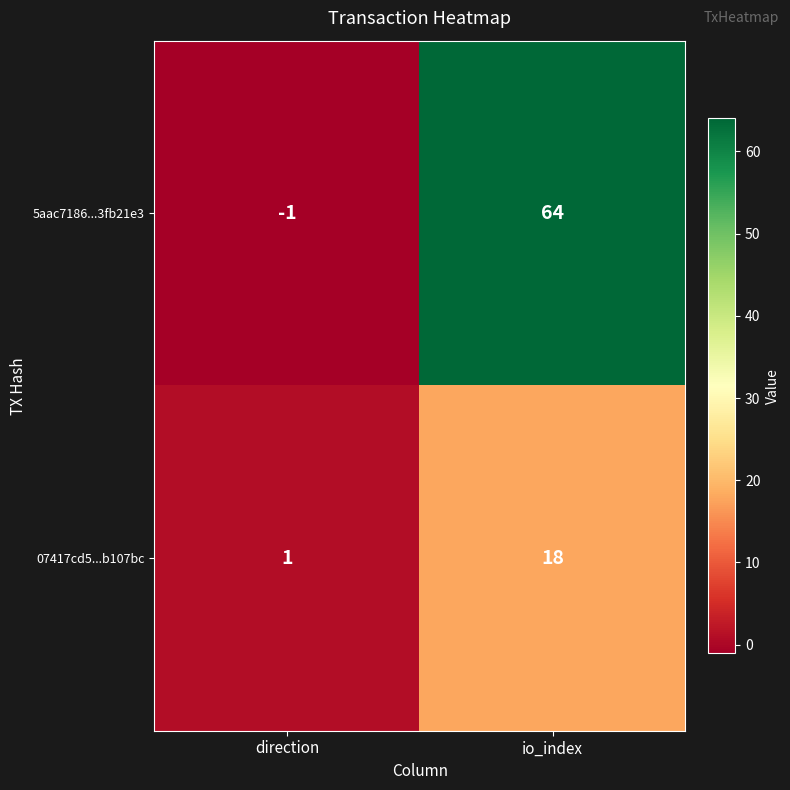

Rank the series by their maximum value, from lowest to highest.

07417cd5...b107bc, 5aac7186...3fb21e3